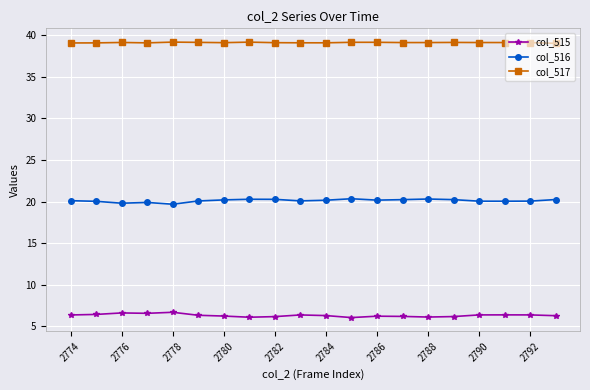

At how many categories does at least one series exceed 8?

20